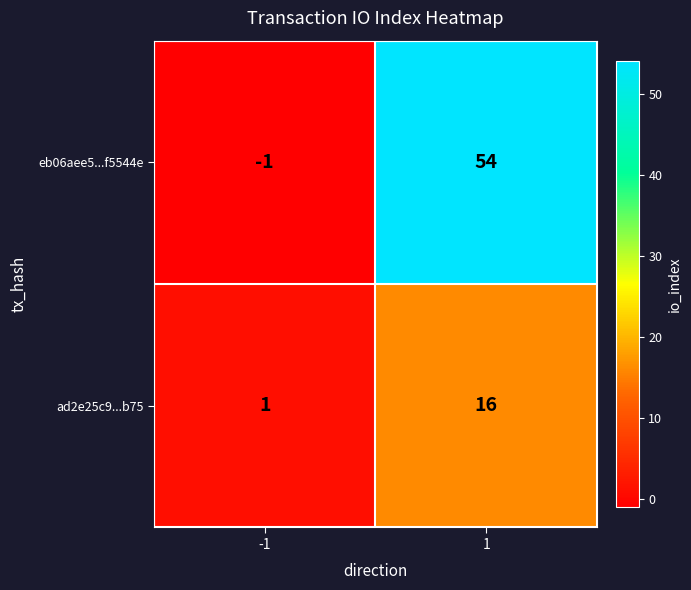

What is the difference between the maximum and minimum values in the ad2e25c9...b75 series?

15